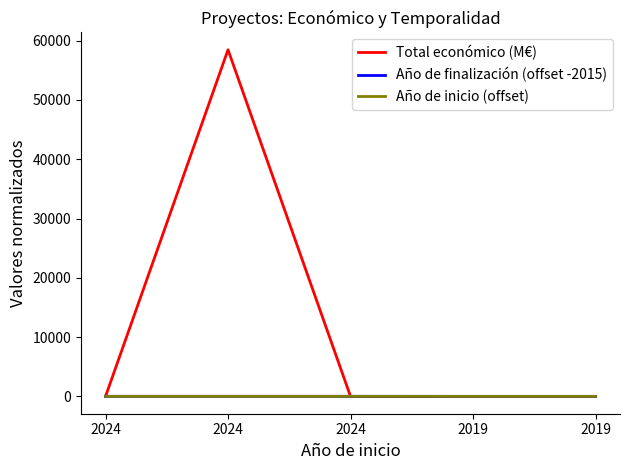

Does the chart have visible grid lines?

No